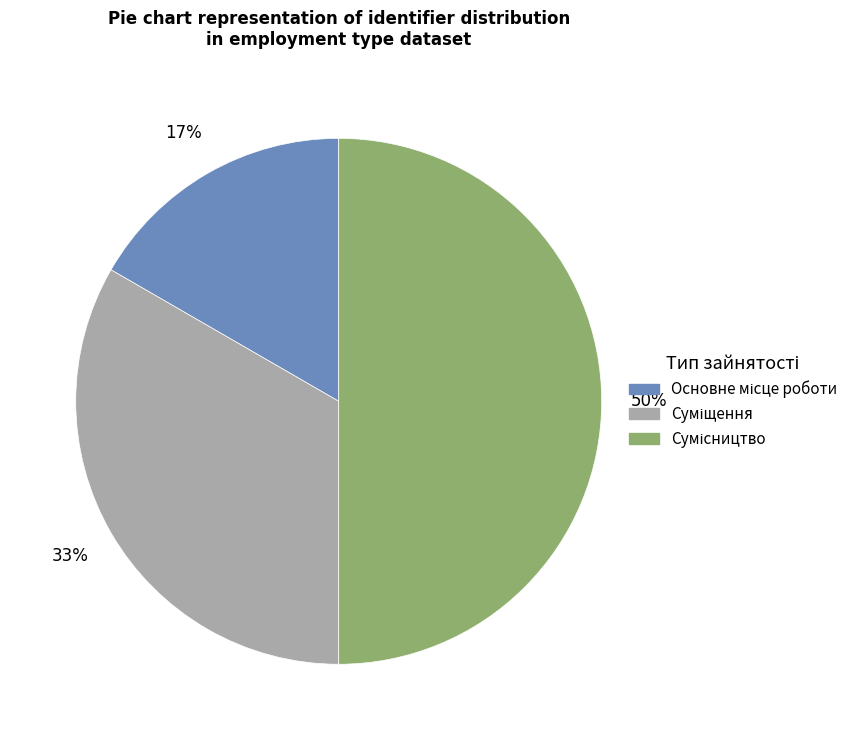

To the nearest percent, what is the average slice percentage?

33%